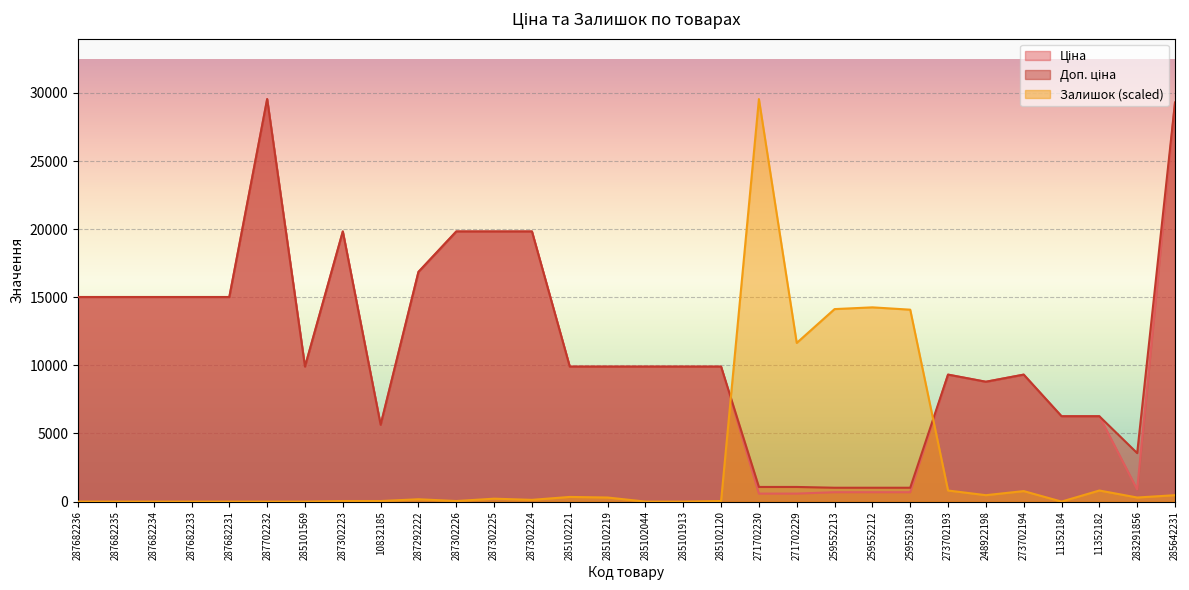

At which label does Доп. ціна reach its minimum?

259552213